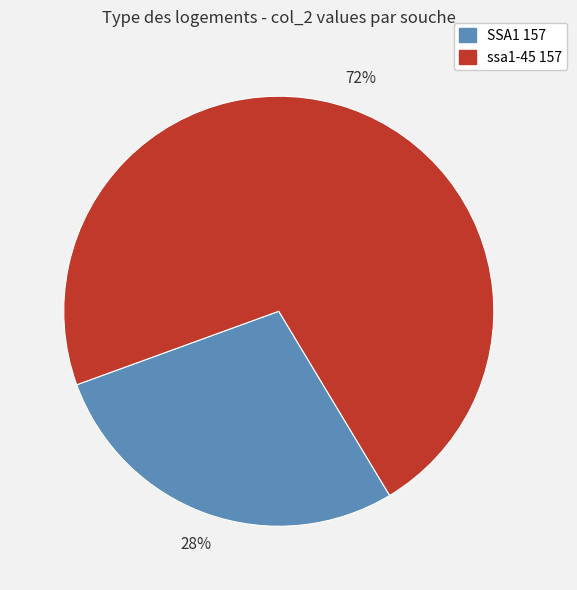

How many slices are in this pie chart?

2